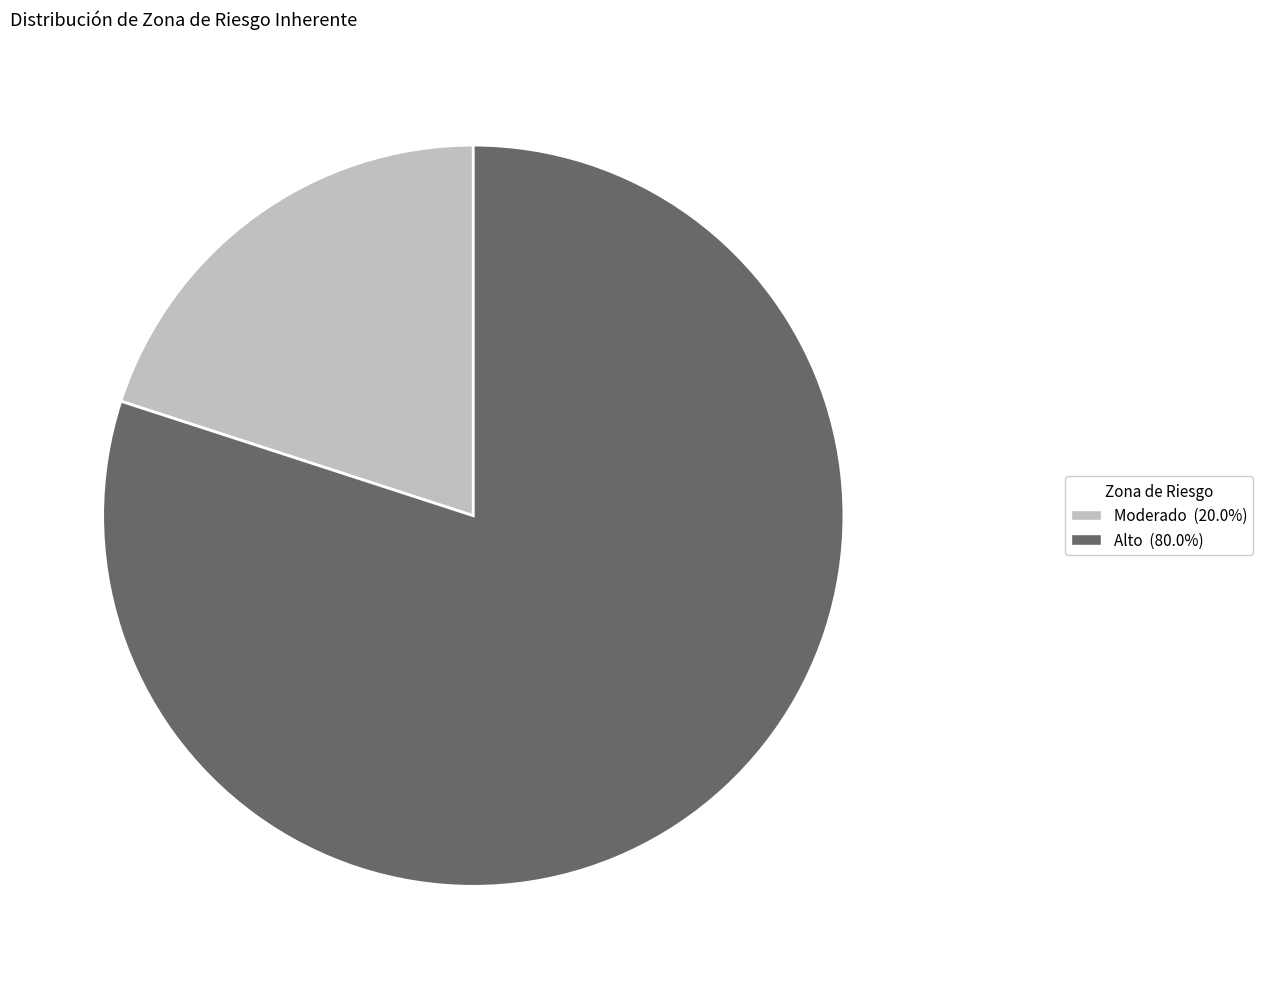

Is there a majority slice in this chart?

Yes